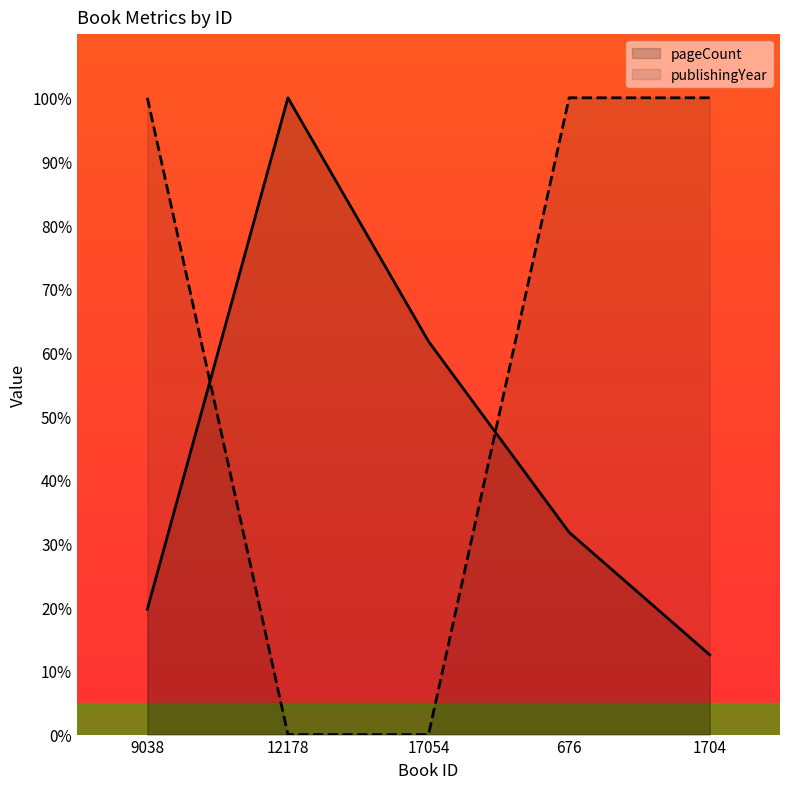

Reading left to right, list all the values displayed in this chart.

pageCount: 19.7	100.0	61.7	31.8	12.5
publishingYear: 100.0	0.0	0.0	100.0	100.0